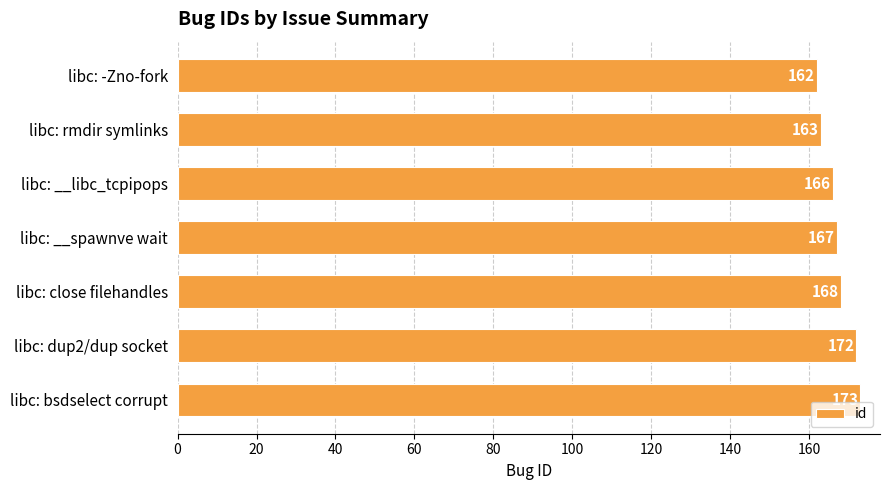

What position from the bottom is libc: __spawnve wait?

4